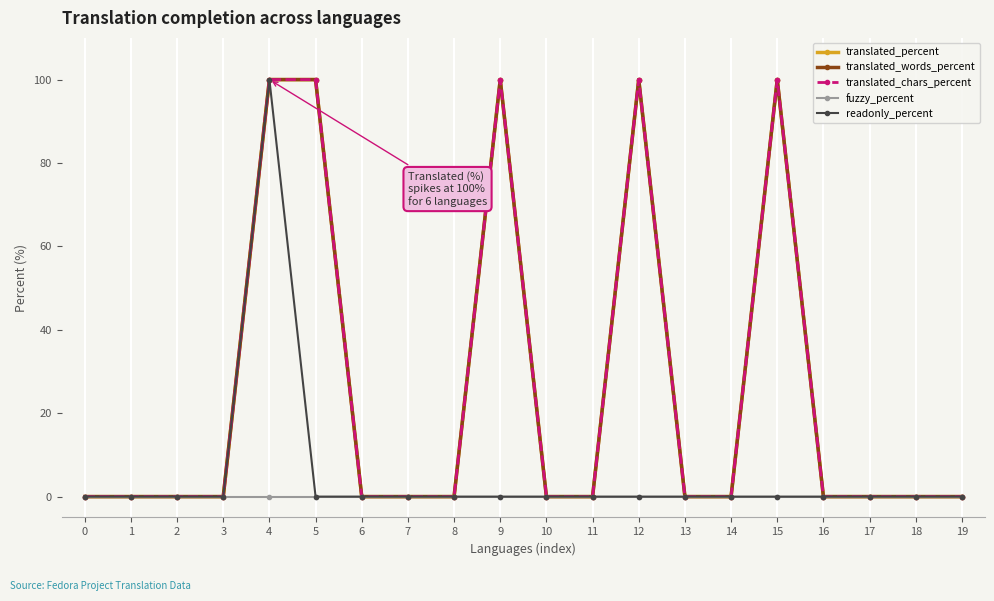

Is this an area chart (filled region under the line)?

No